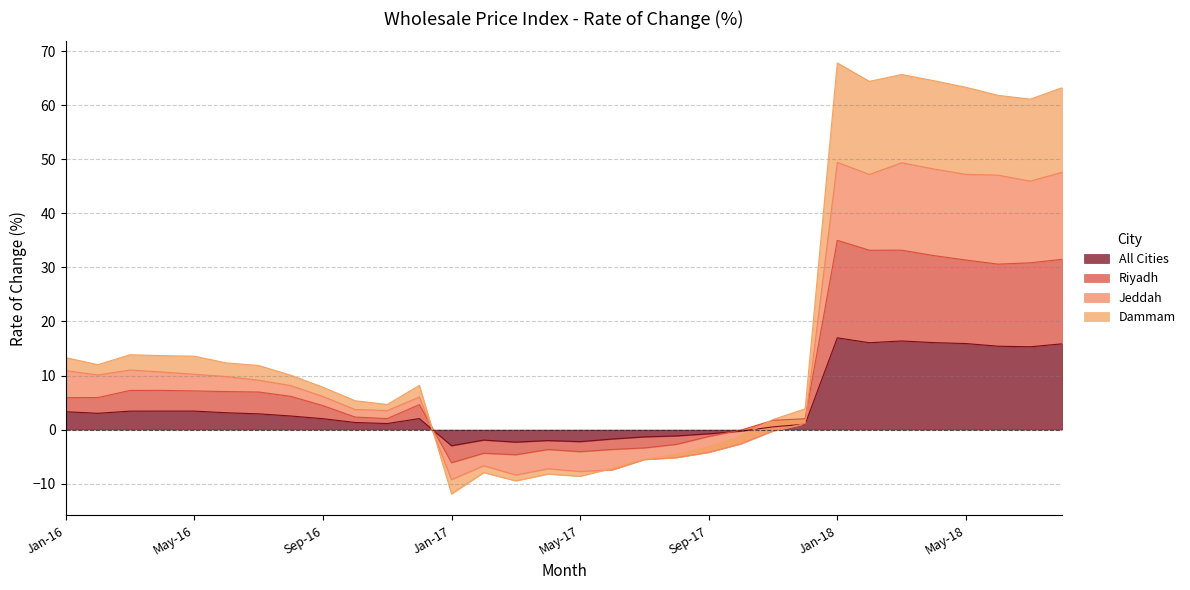

Where is Dammam nearest to the value 27?

2018